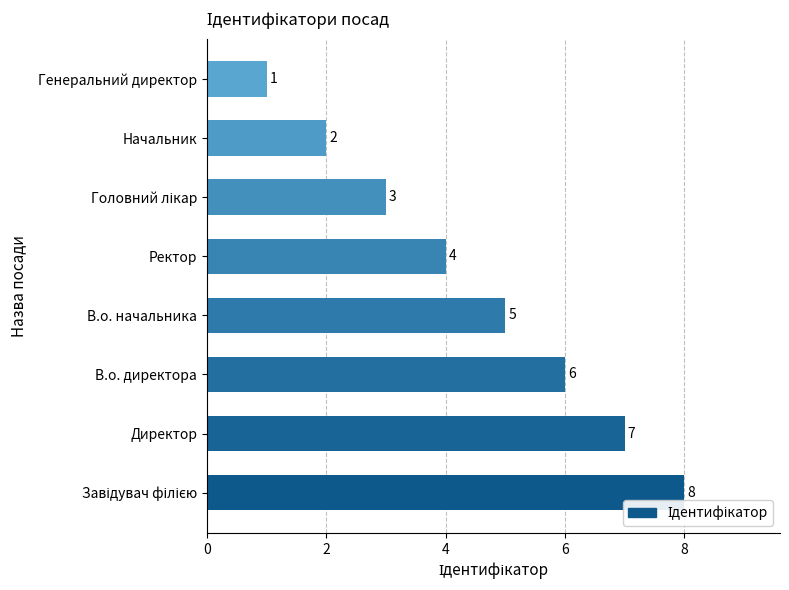

What is the difference between the values at Генеральний директор and В.о. начальника?

4